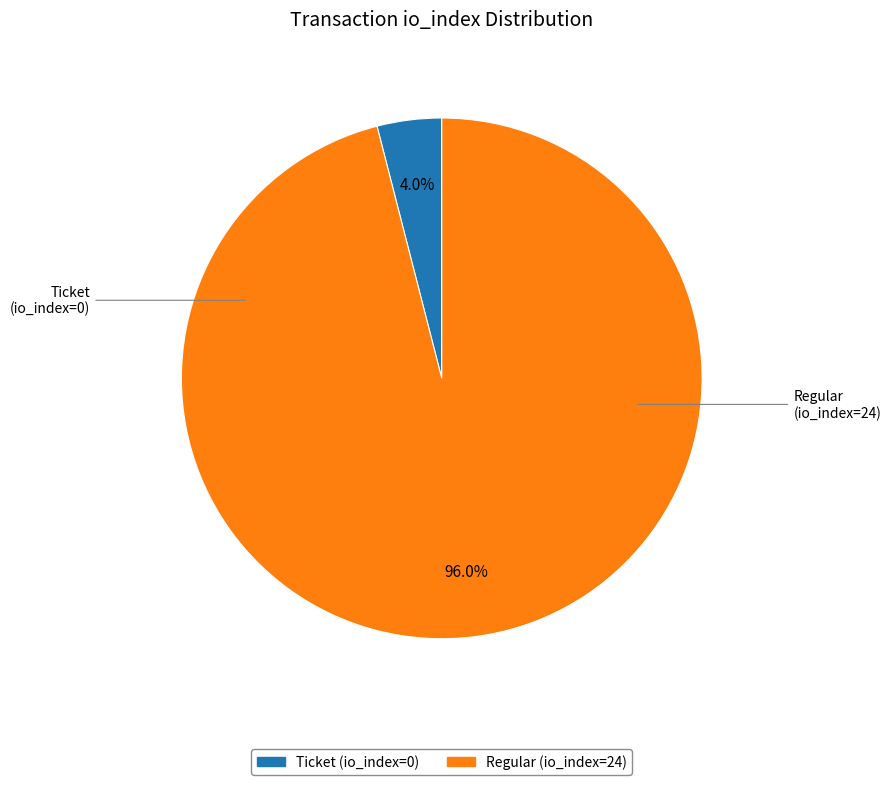

Is there a majority slice in this chart?

Yes